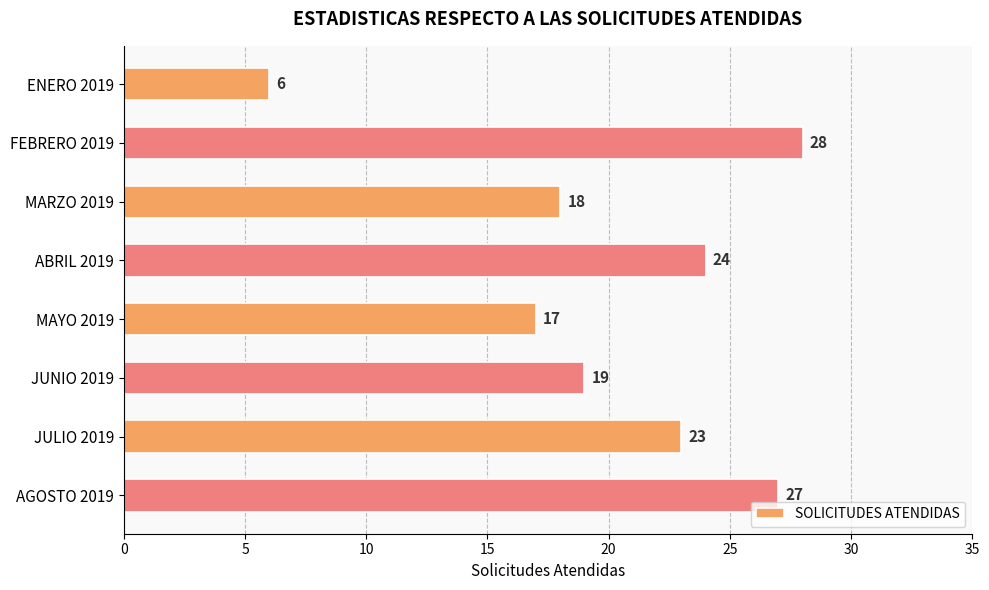

List the labels in order of value, largest first.

FEBRERO 2019, AGOSTO 2019, ABRIL 2019, JULIO 2019, JUNIO 2019, MARZO 2019, MAYO 2019, ENERO 2019